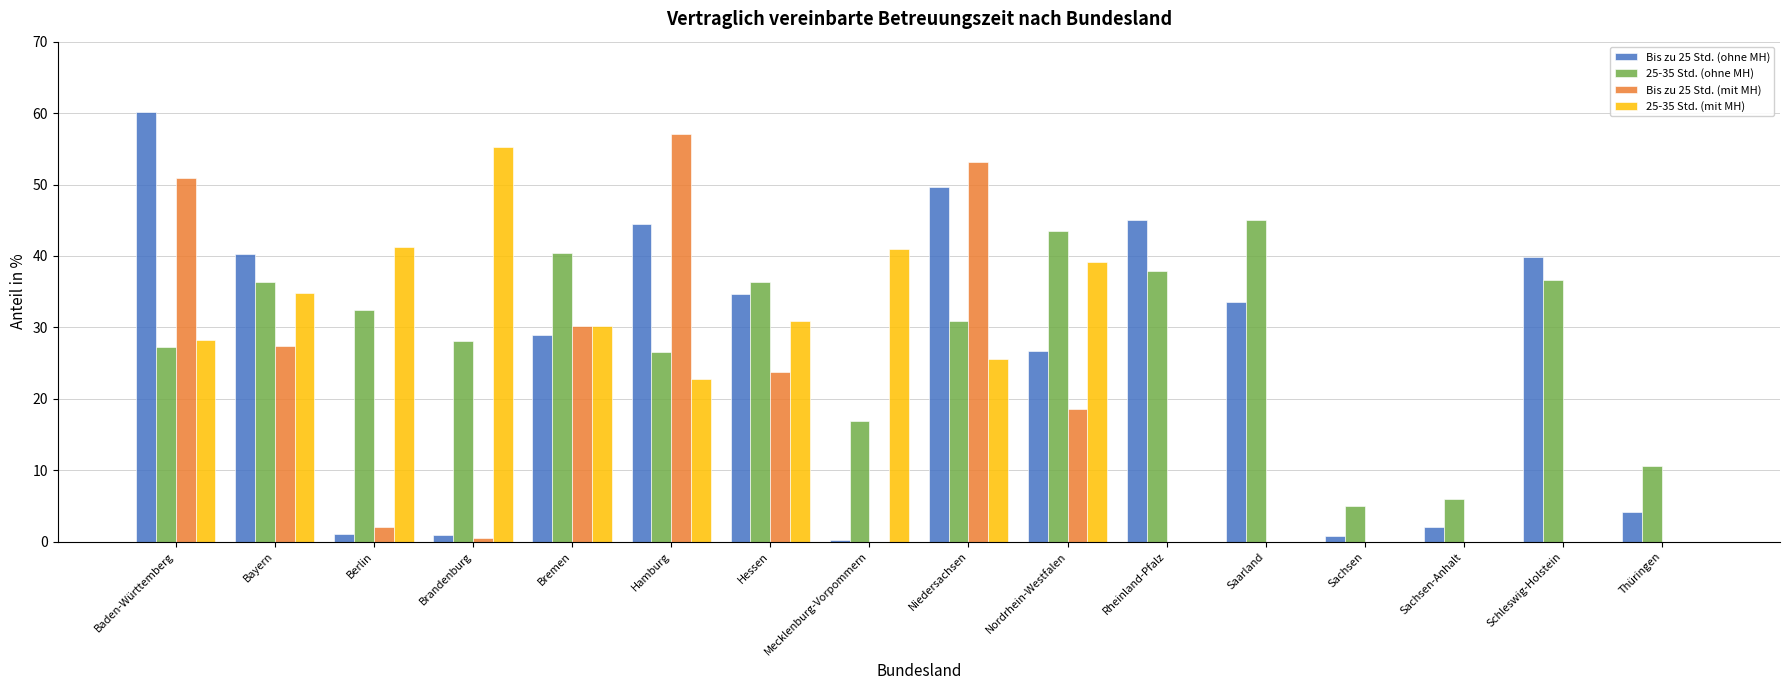

What is the maximum value for 25-35 Std. (mit MH)?

55.2